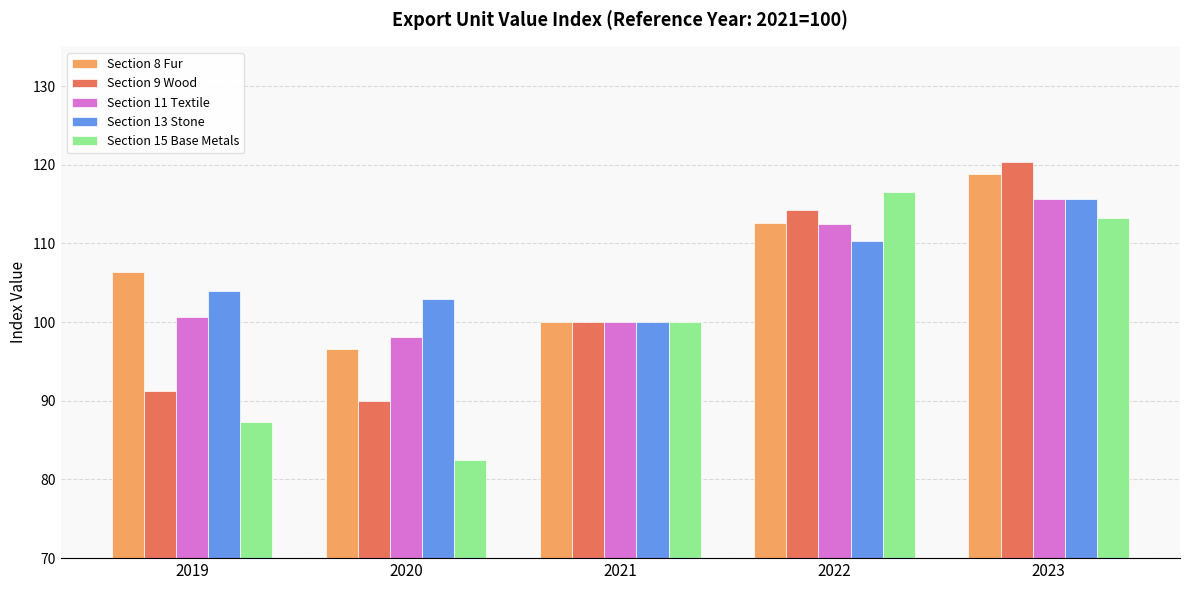

What are all the series names shown in the legend?

Section 8 Fur, Section 9 Wood, Section 11 Textile, Section 13 Stone, Section 15 Base Metals